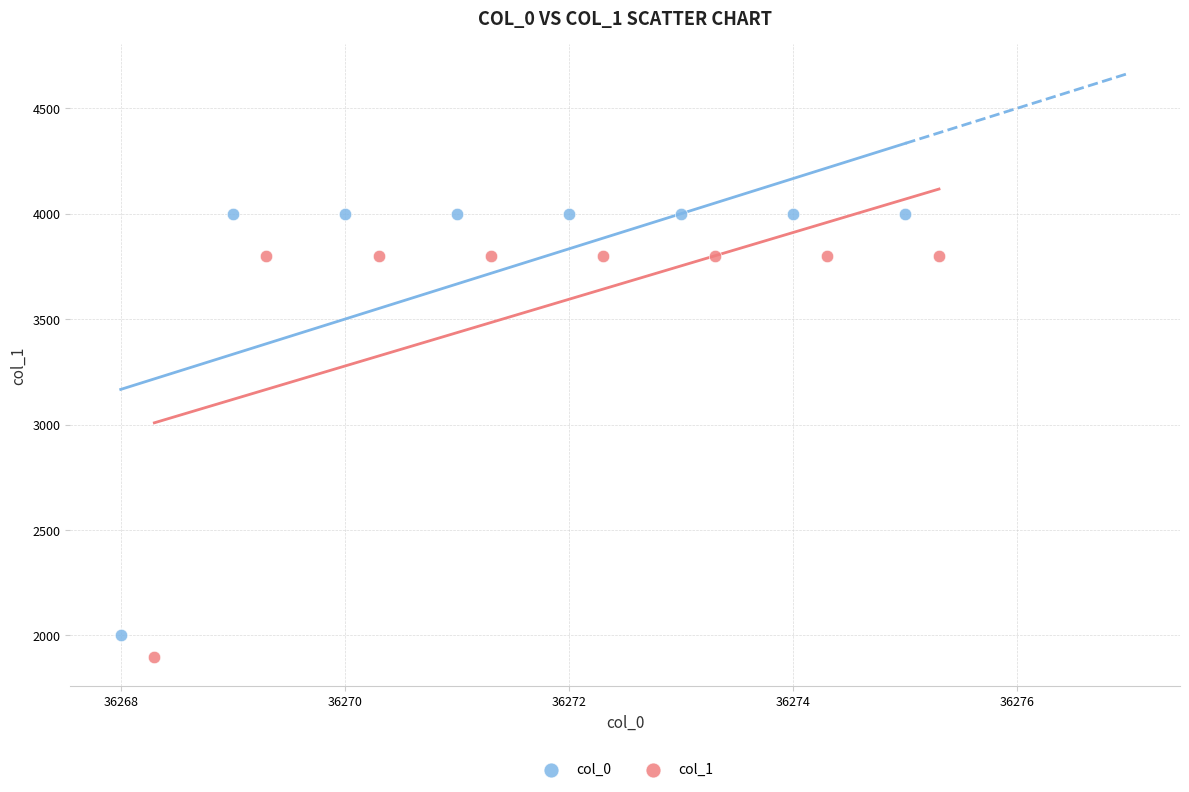

What are all the series names shown in the legend?

col_0, col_1